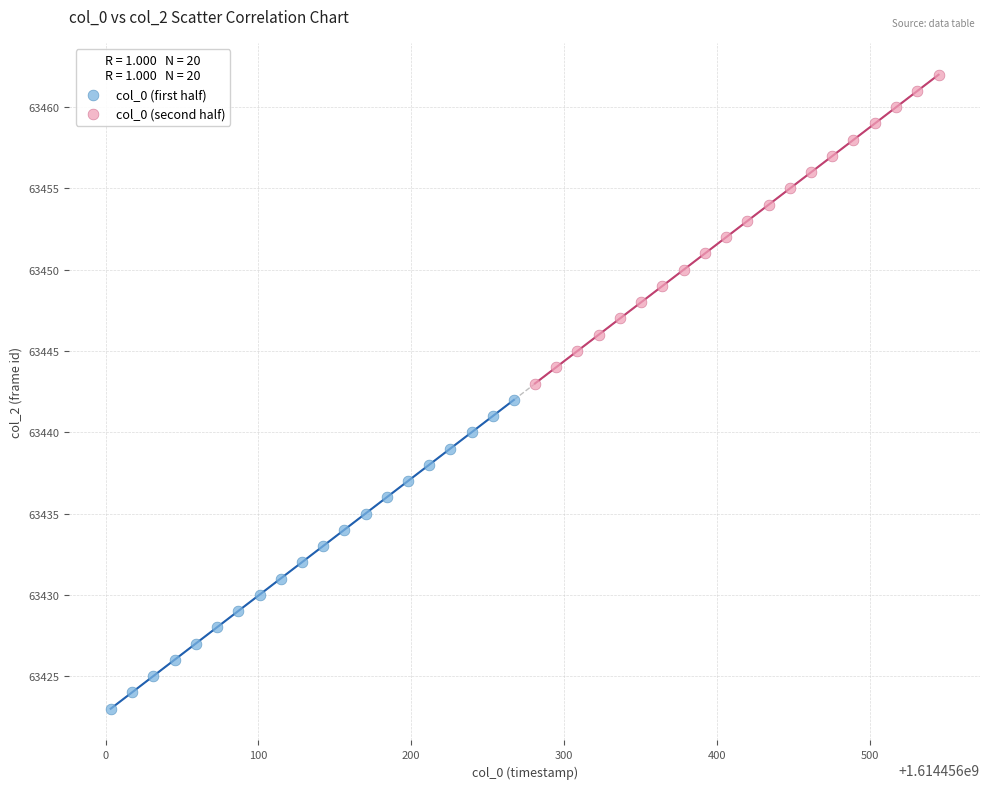

Which series reaches the minimum Y coordinate?

col_0 (first half)